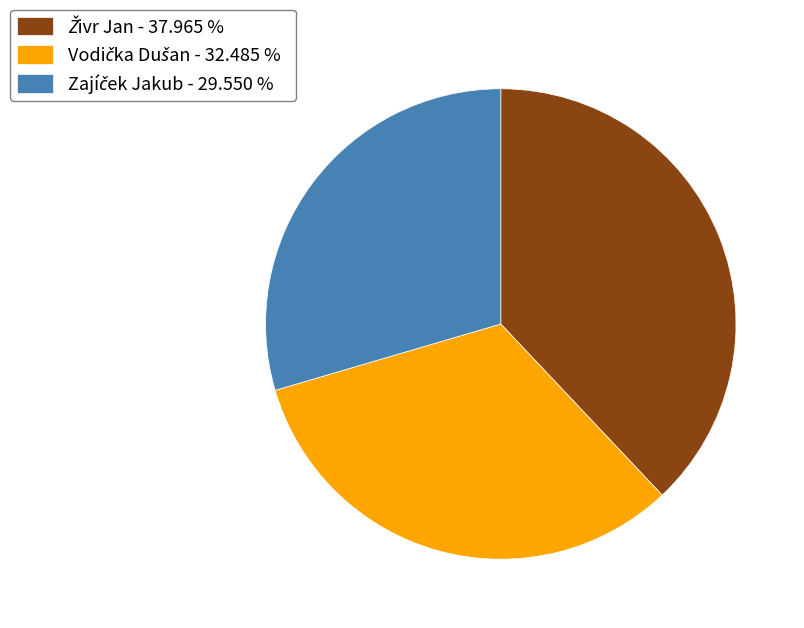

Is there a majority slice in this chart?

No